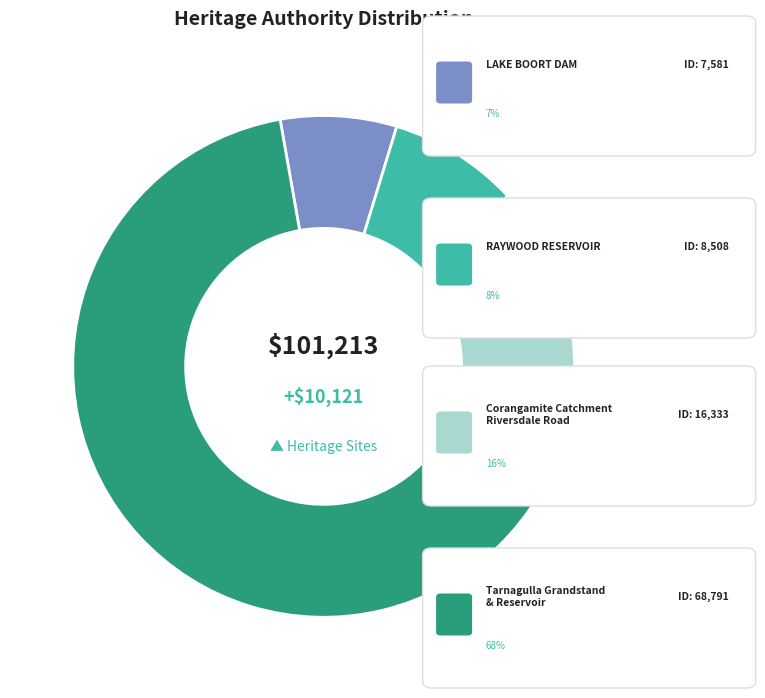

Does any single category account for the majority?

Yes